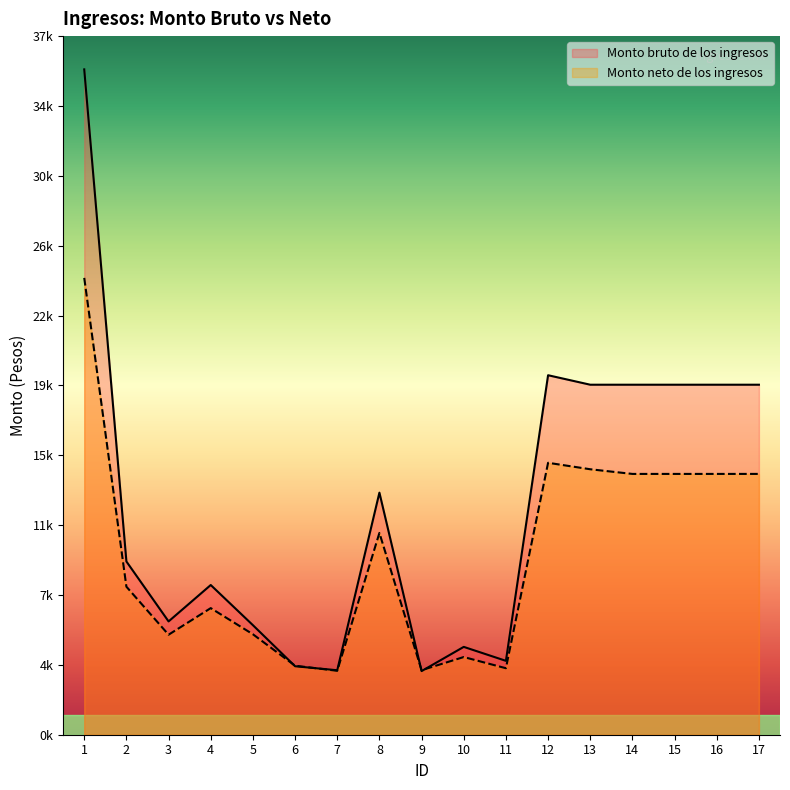

At which category does Monto neto de los ingresos reach its first local valley?

3